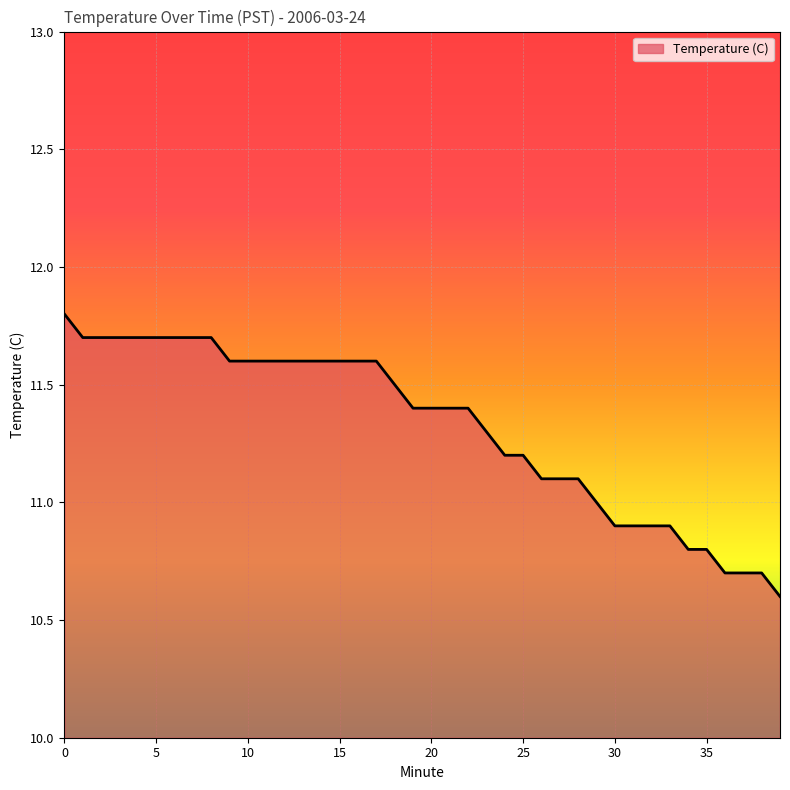

Reading left to right, extract all data points from this chart.

11.8	11.7	11.7	11.7	11.7	11.7	11.7	11.7	11.7	11.6	11.6	11.6	11.6	11.6	11.6	11.6	11.6	11.6	11.5	11.4	11.4	11.4	11.4	11.3	11.2	11.2	11.1	11.1	11.1	11.0	10.9	10.9	10.9	10.9	10.8	10.8	10.7	10.7	10.7	10.6